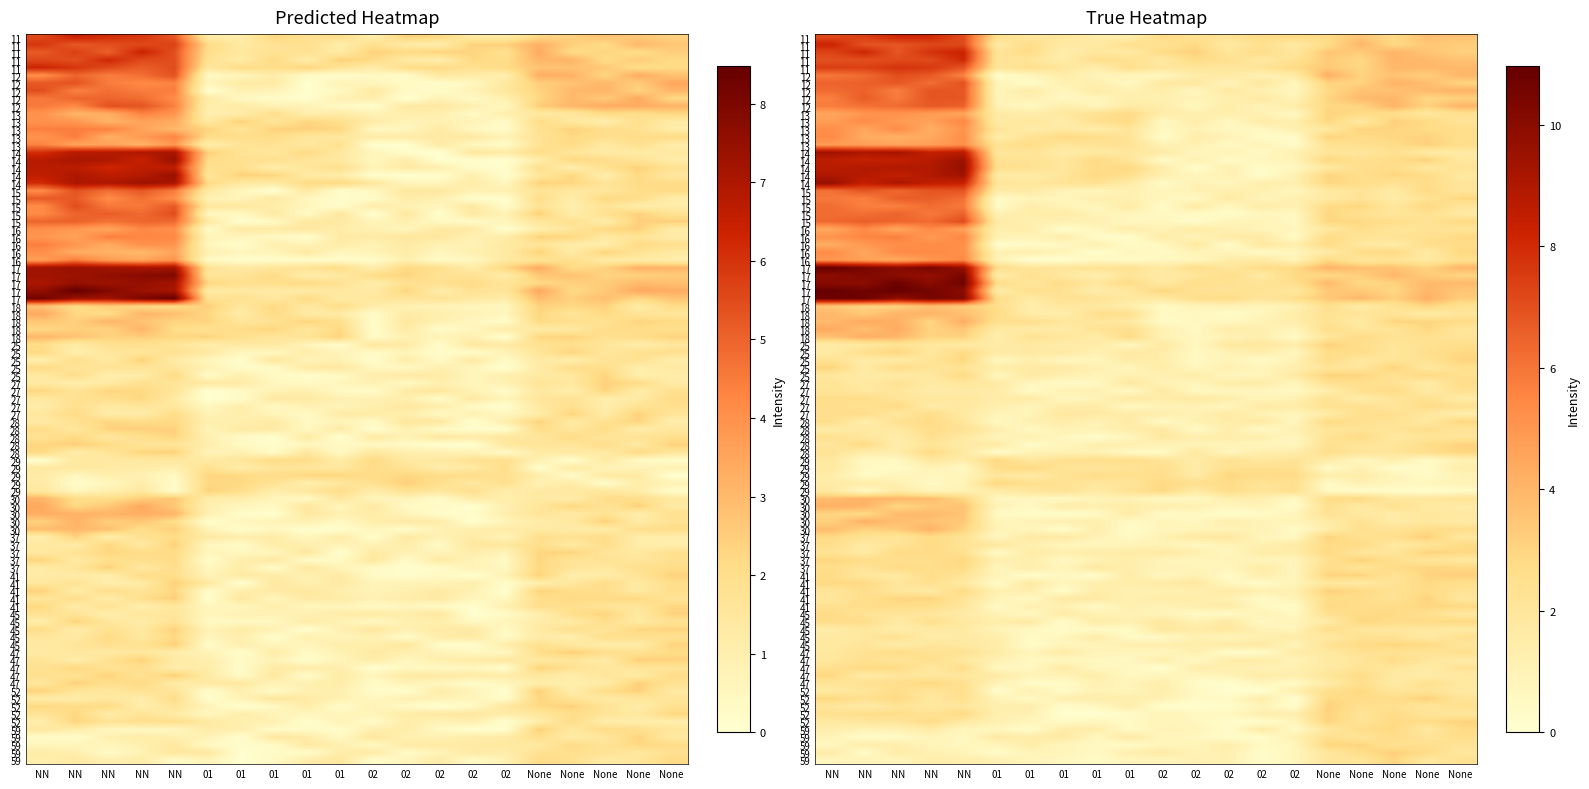

Which series has the widest spread of values?

NN